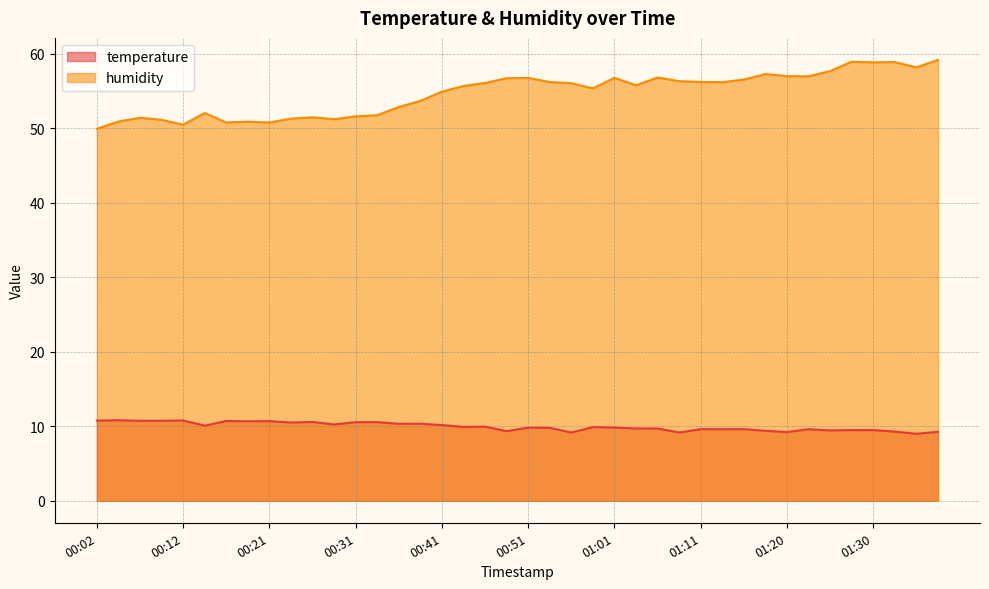

Which series changed the most between 00:48 and 00:51?

temperature